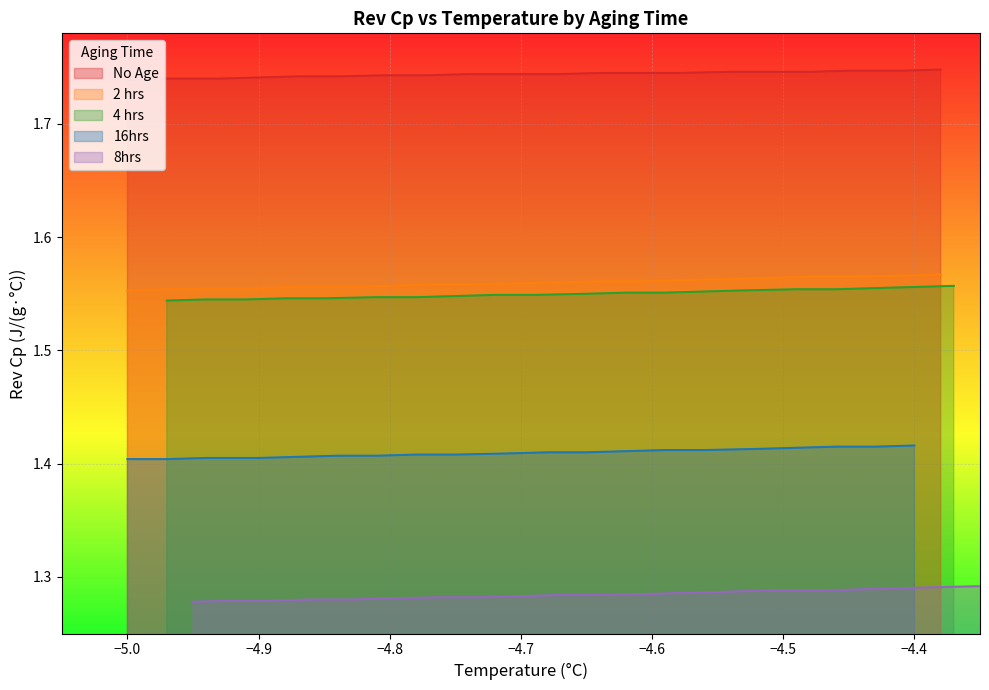

True or false: 8hrs and 4 hrs cross at least once.

False